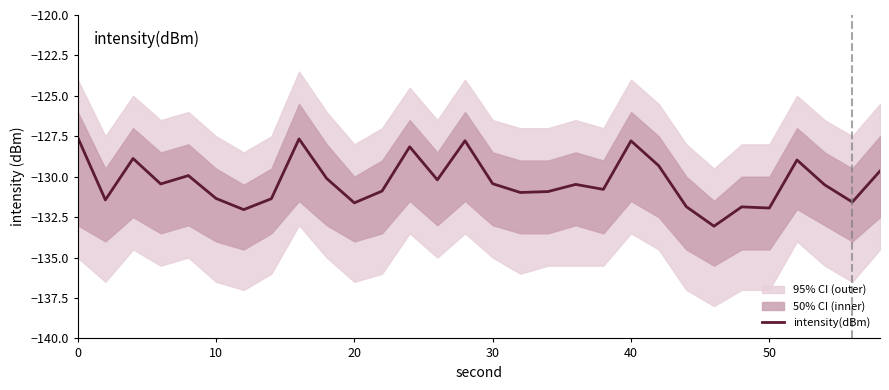

What is the average value?

-130.3